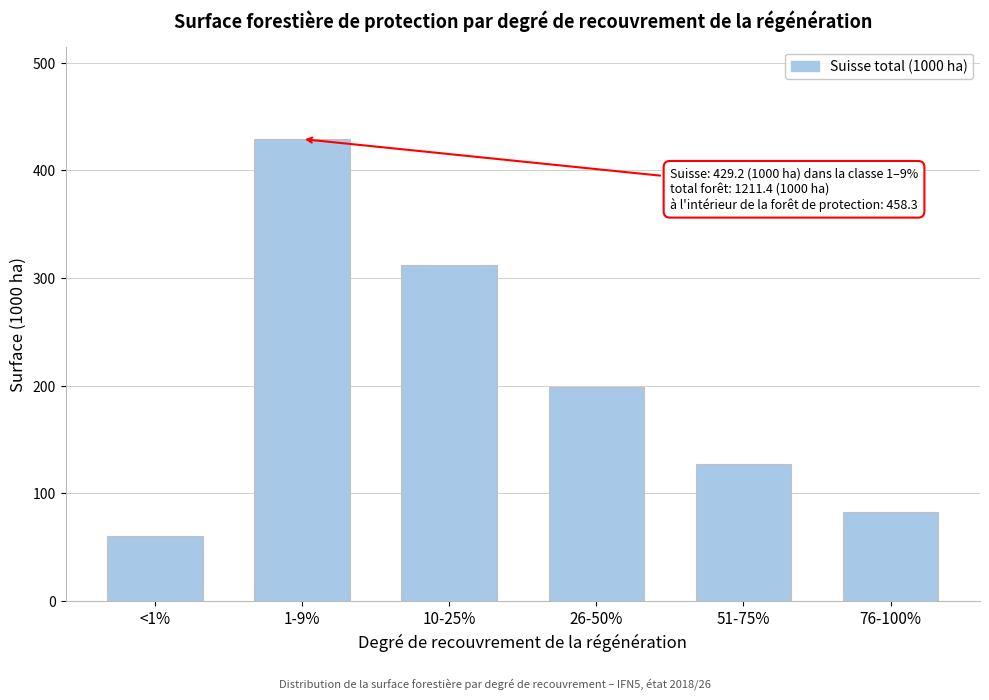

Reading left to right, extract all data points from this chart.

<1%=60.8	1-9%=429.2	10-25%=312.6	26-50%=198.5	51-75%=127.6	76-100%=82.7